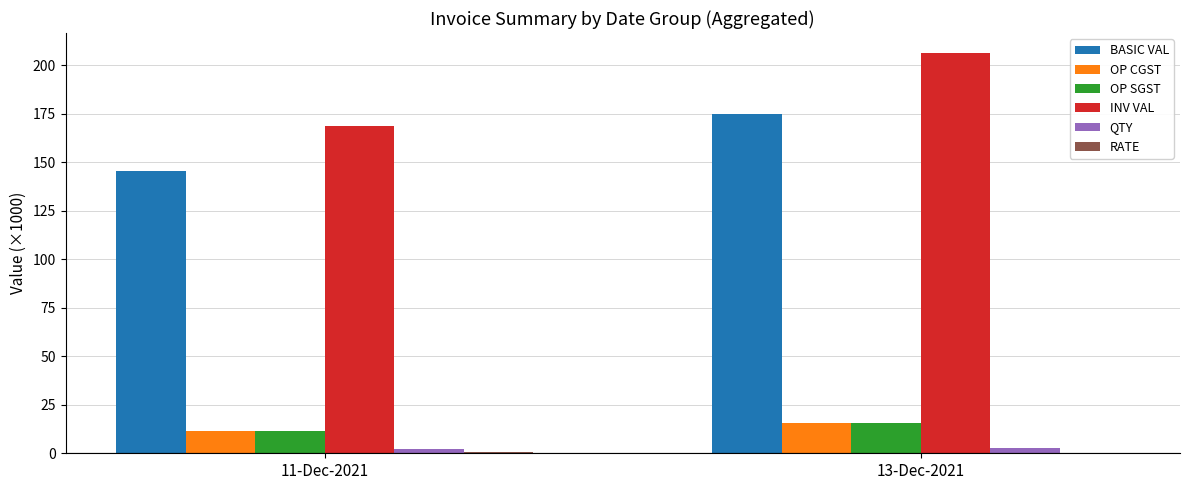

Which series has the largest total across all categories?

INV VAL